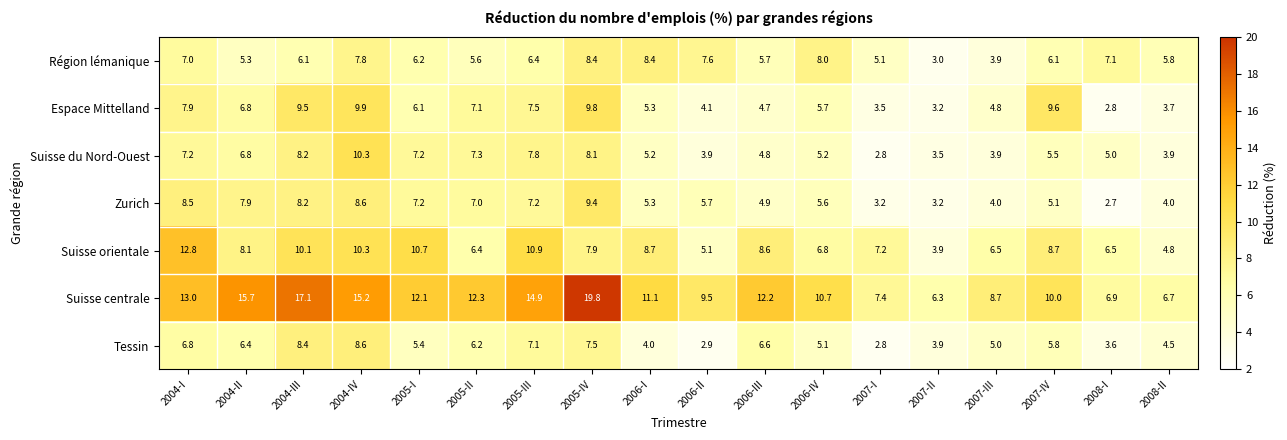

Between 2005-II and 2007-I, which series saw the biggest shift?

Suisse centrale